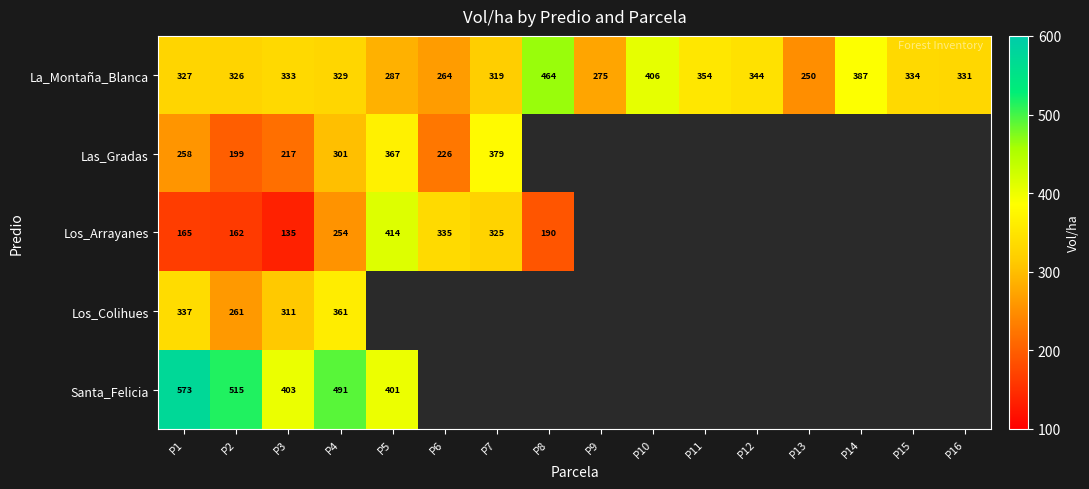

Where does the La_Montaña_Blanca series first go above 330?

P3